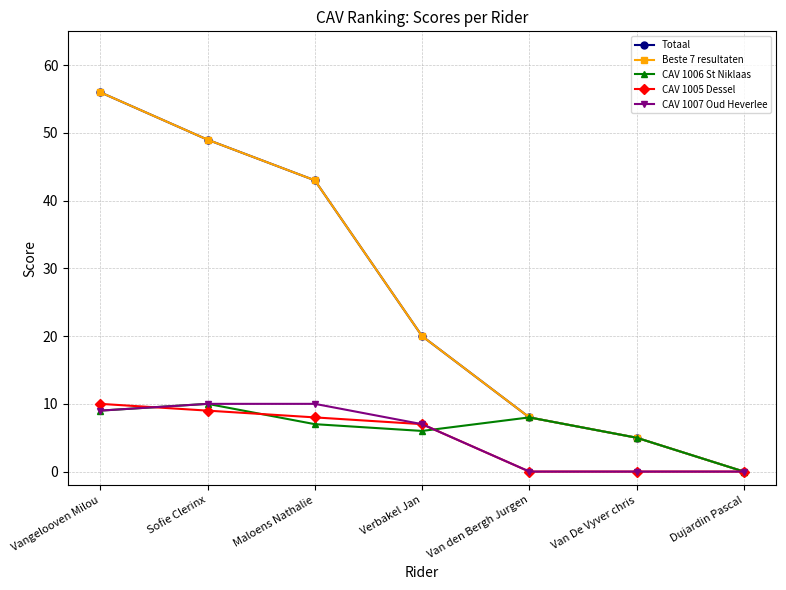

What is the difference between the Totaal values at Maloens Nathalie and Vangelooven Milou?

13